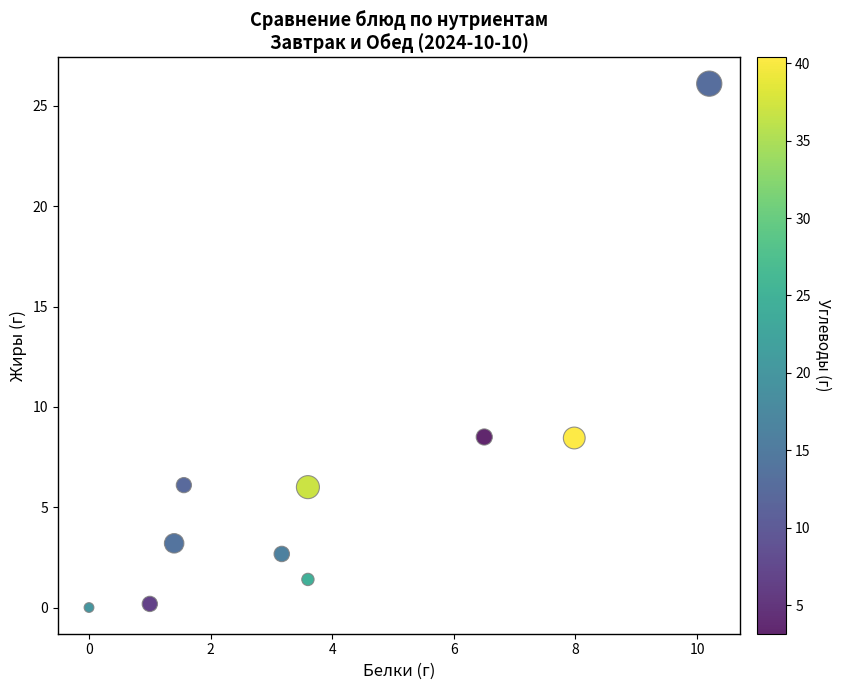

What is the average Y value?

6.3